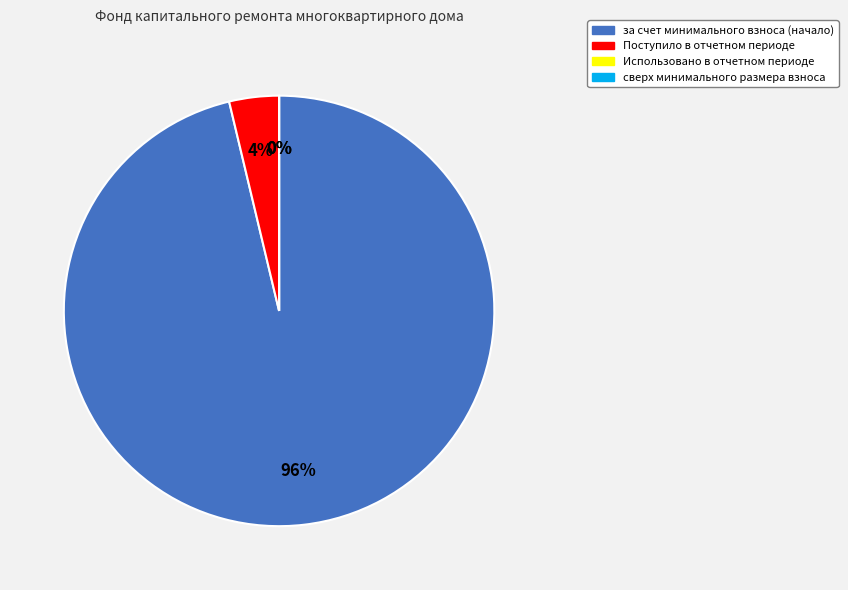

What percentage is the Поступило в отчетном периоде slice, to the nearest percent?

4%